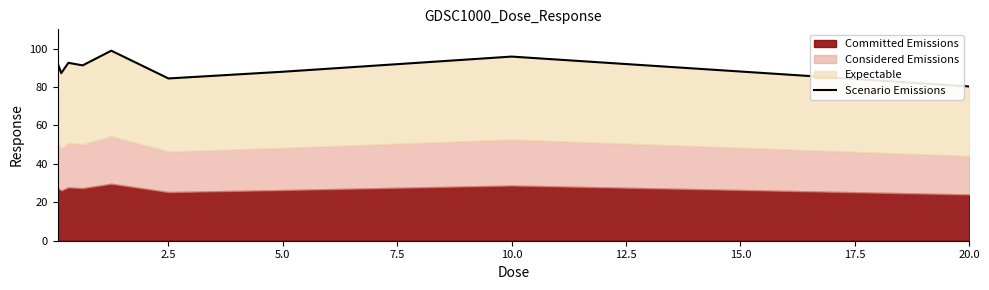

What is the greatest value displayed?

98.9